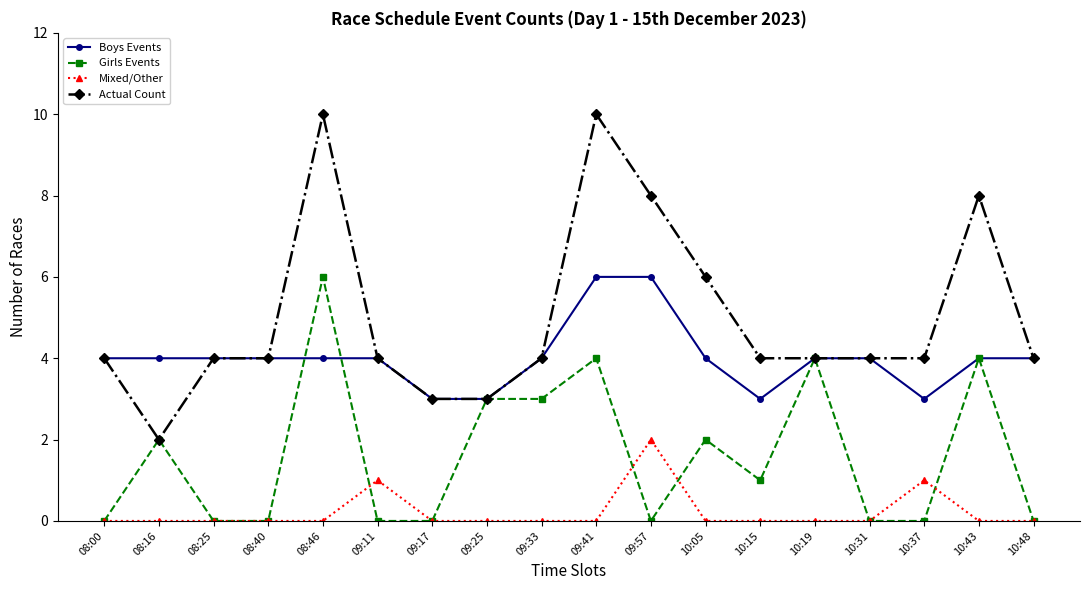

How many categories are shown in the chart?

18